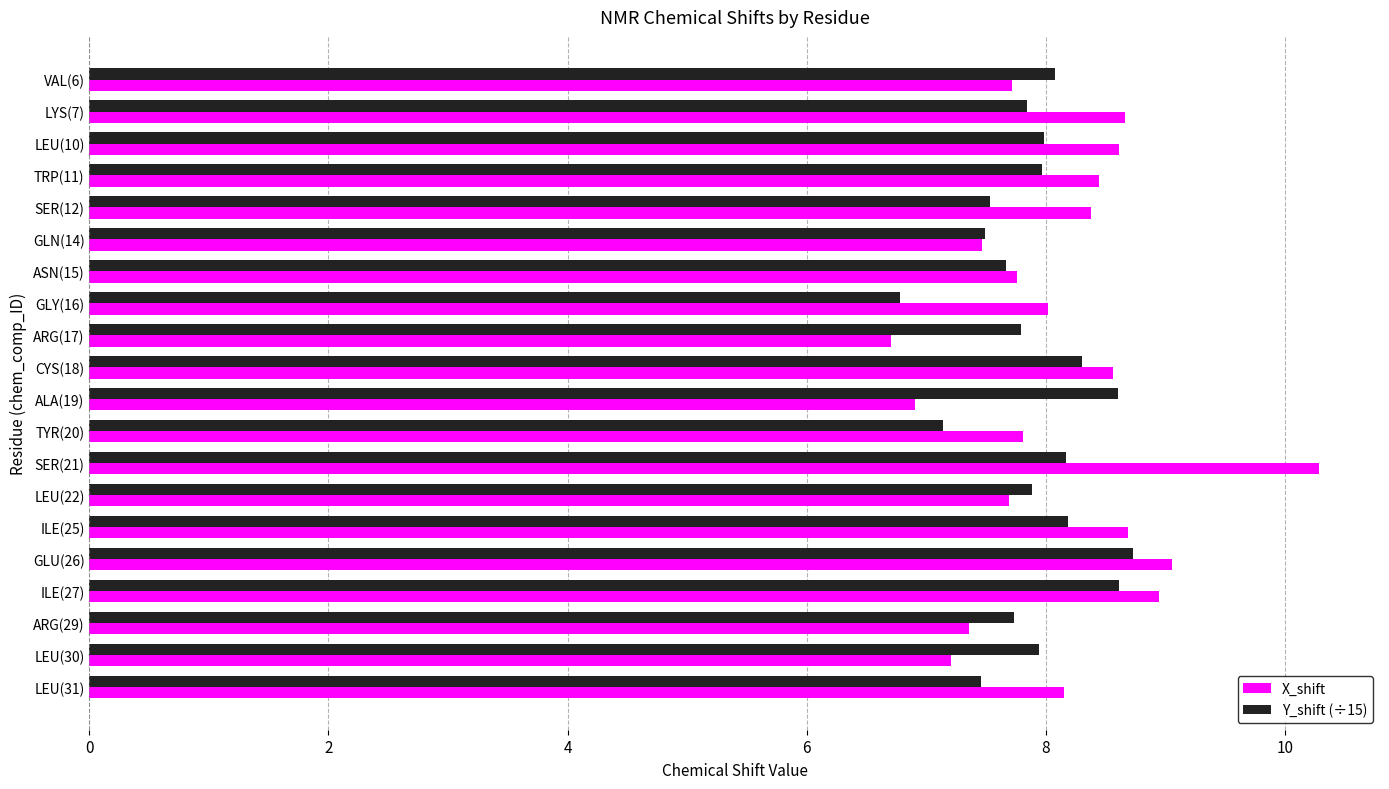

What is the spread (max minus min) of values at ILE(25)?

0.5